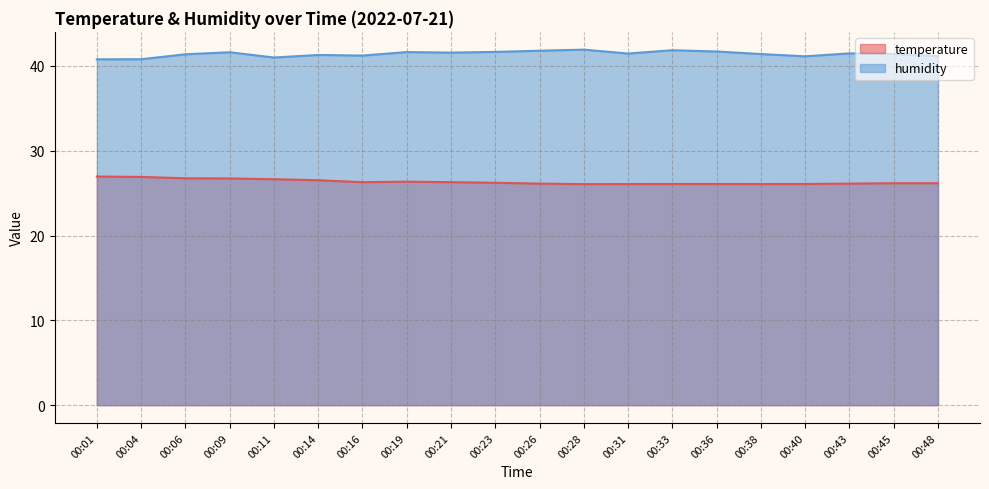

Is it true that temperature equals 26.1 at 00:38?

True